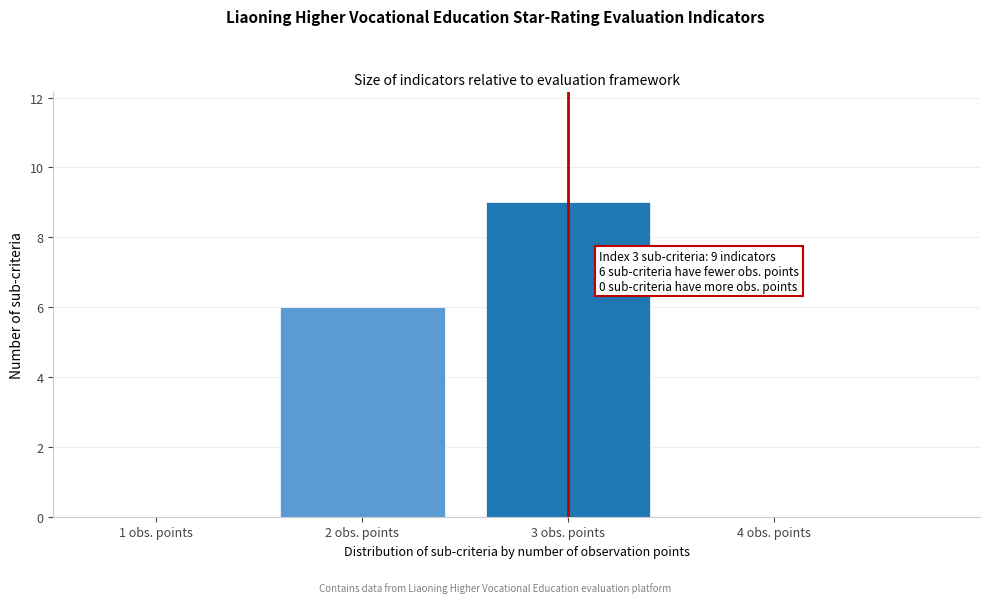

Over which range of the x-axis is the bar tallest?

2.5 to 3.5